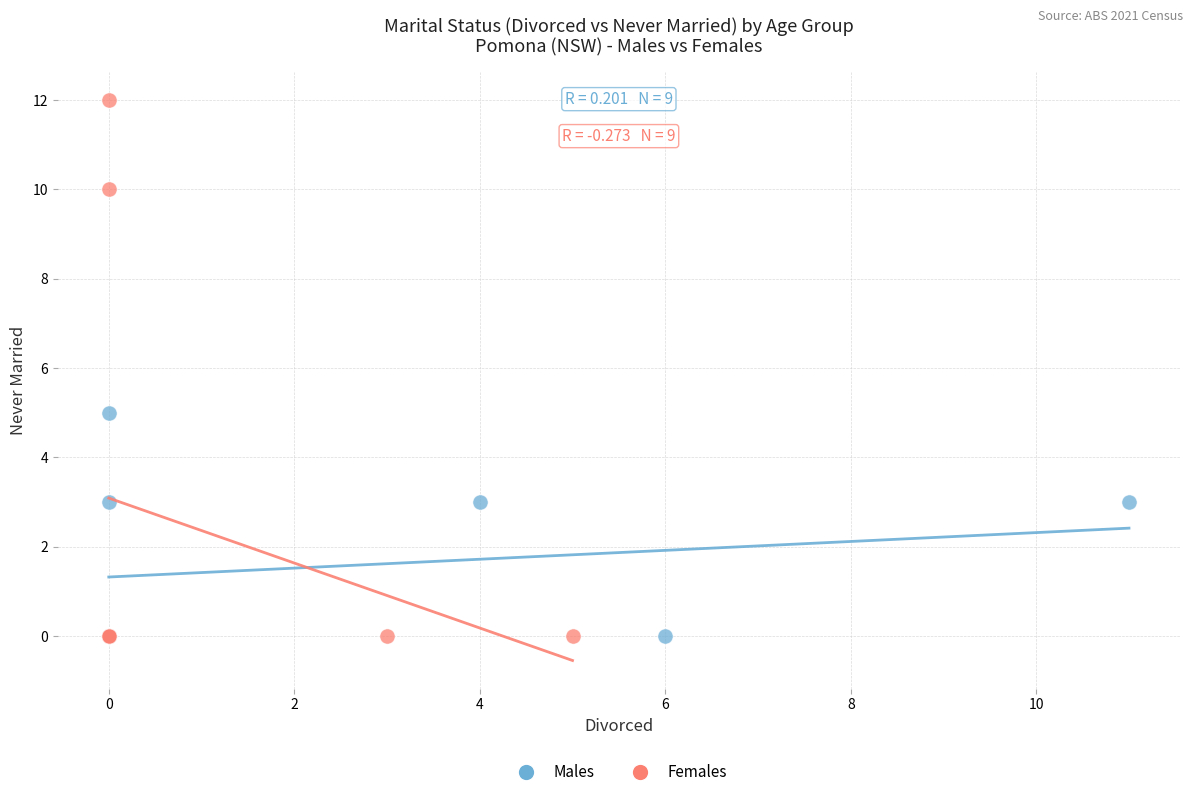

Which series has the largest Y range (max minus min)?

Females